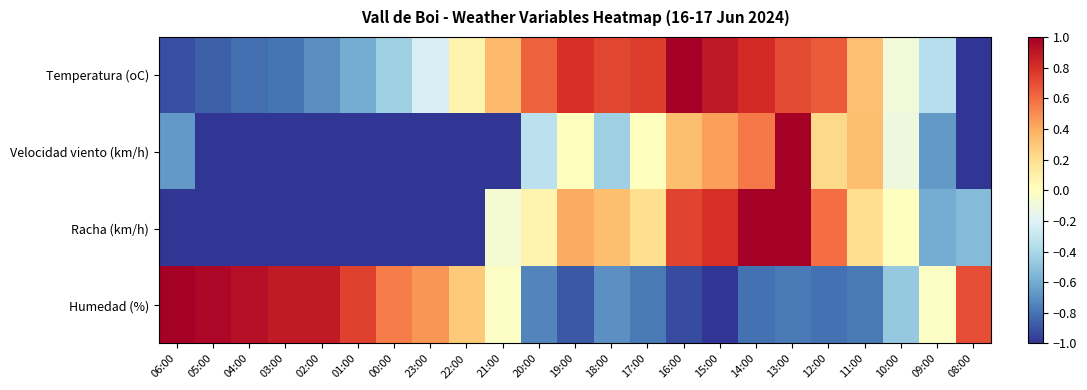

What is the difference between the highest and lowest values at 21:00?

1.3